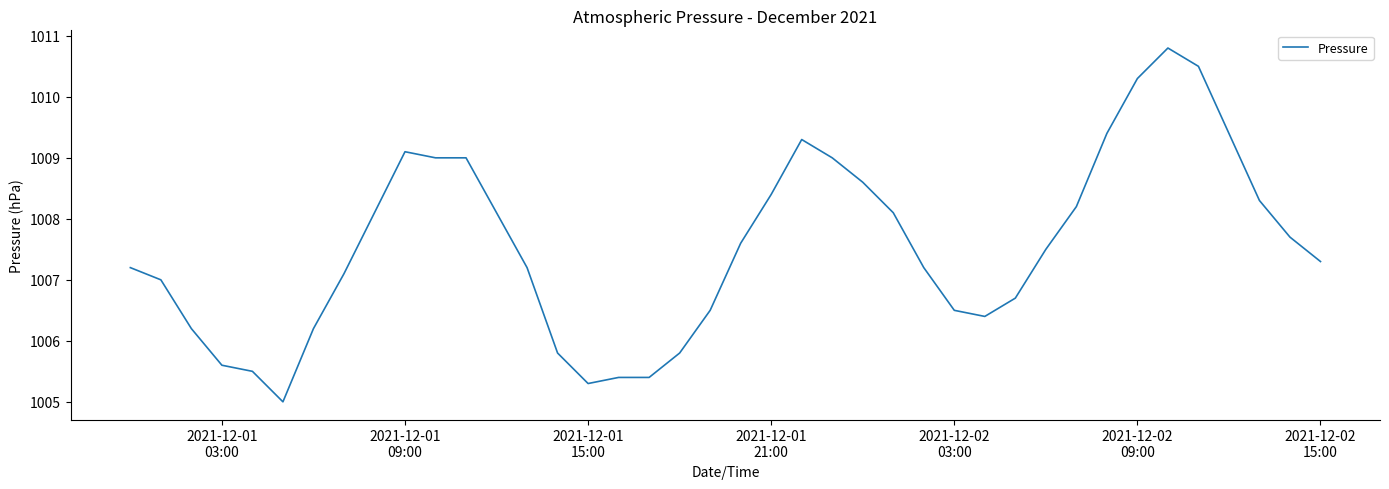

Reading right to left, what are all the values shown in this chart?

1007.3	1007.7	1008.3	1009.4	1010.5	1010.8	1010.3	1009.4	1008.2	1007.5	1006.7	1006.4	1006.5	1007.2	1008.1	1008.6	1009.0	1009.3	1008.4	1007.6	1006.5	1005.8	1005.4	1005.4	1005.3	1005.8	1007.2	1008.1	1009.0	1009.0	1009.1	1008.1	1007.1	1006.2	1005.0	1005.5	1005.6	1006.2	1007.0	1007.2